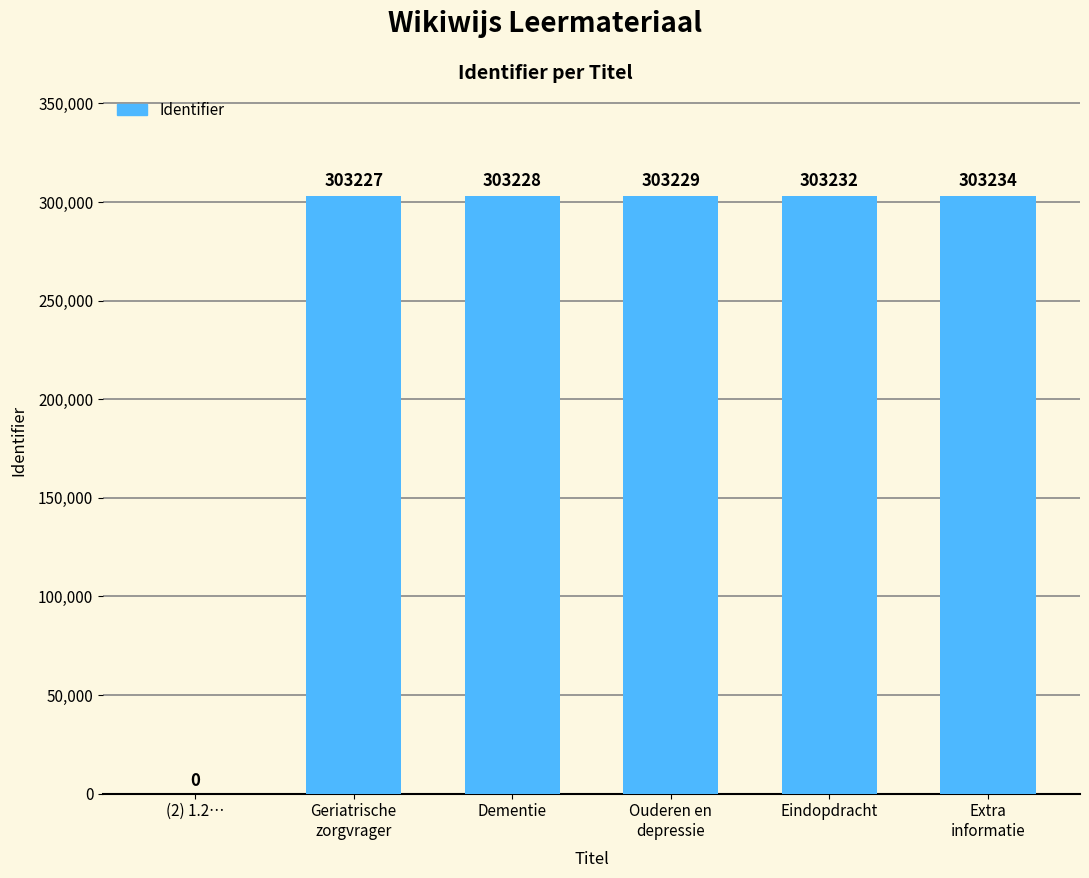

Between Eindopdracht and Geriatrische
zorgvrager, which is larger?

Eindopdracht